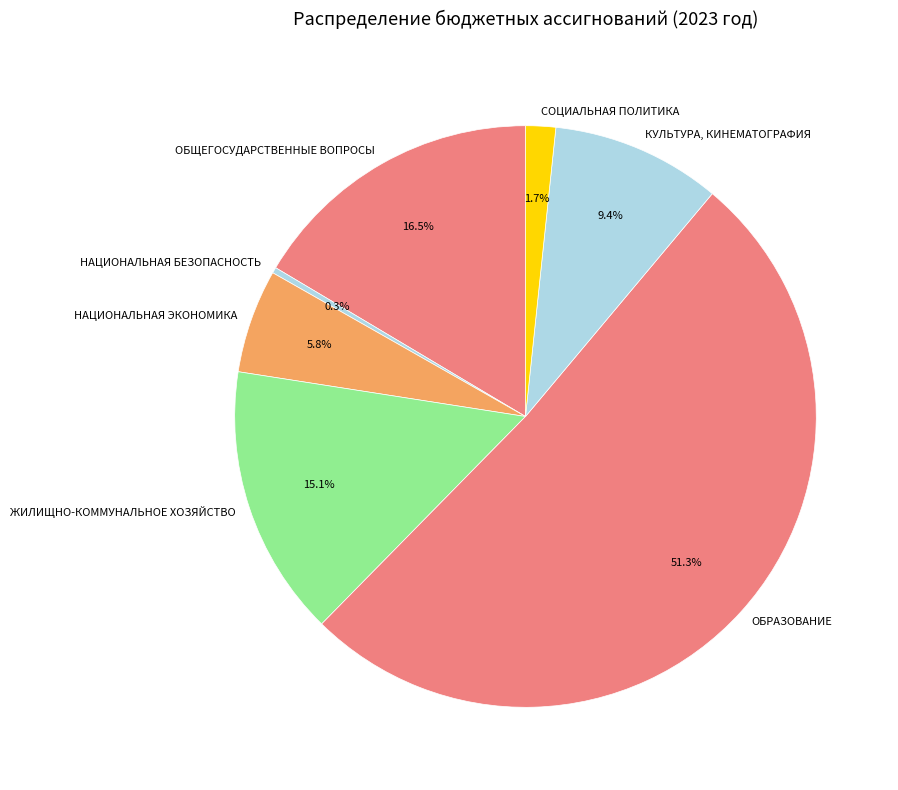

Is it true that КУЛЬТУРА, КИНЕМАТОГРАФИЯ is 9% of the pie?

True